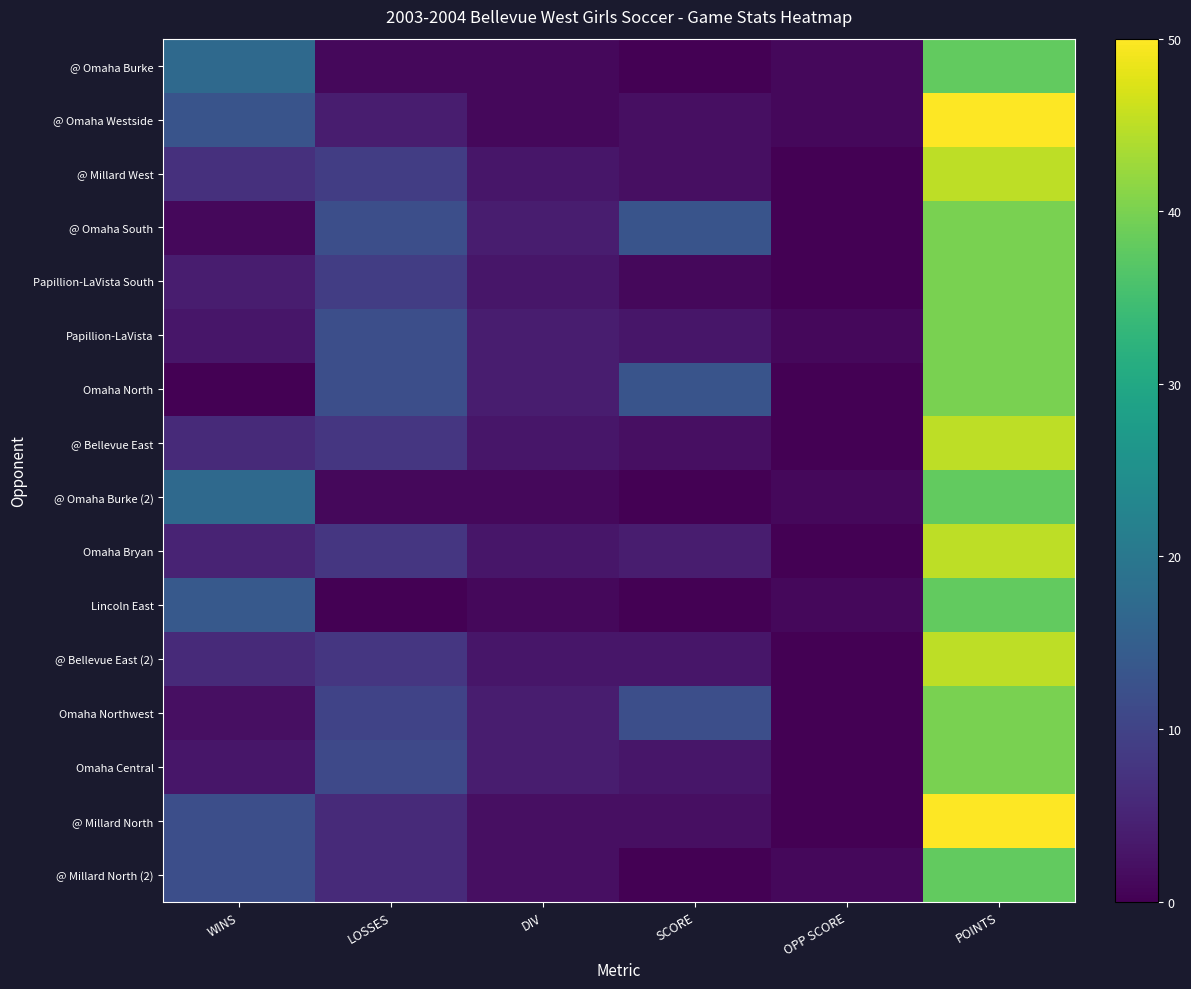

Which has a higher value, SCORE or DIV?

DIV